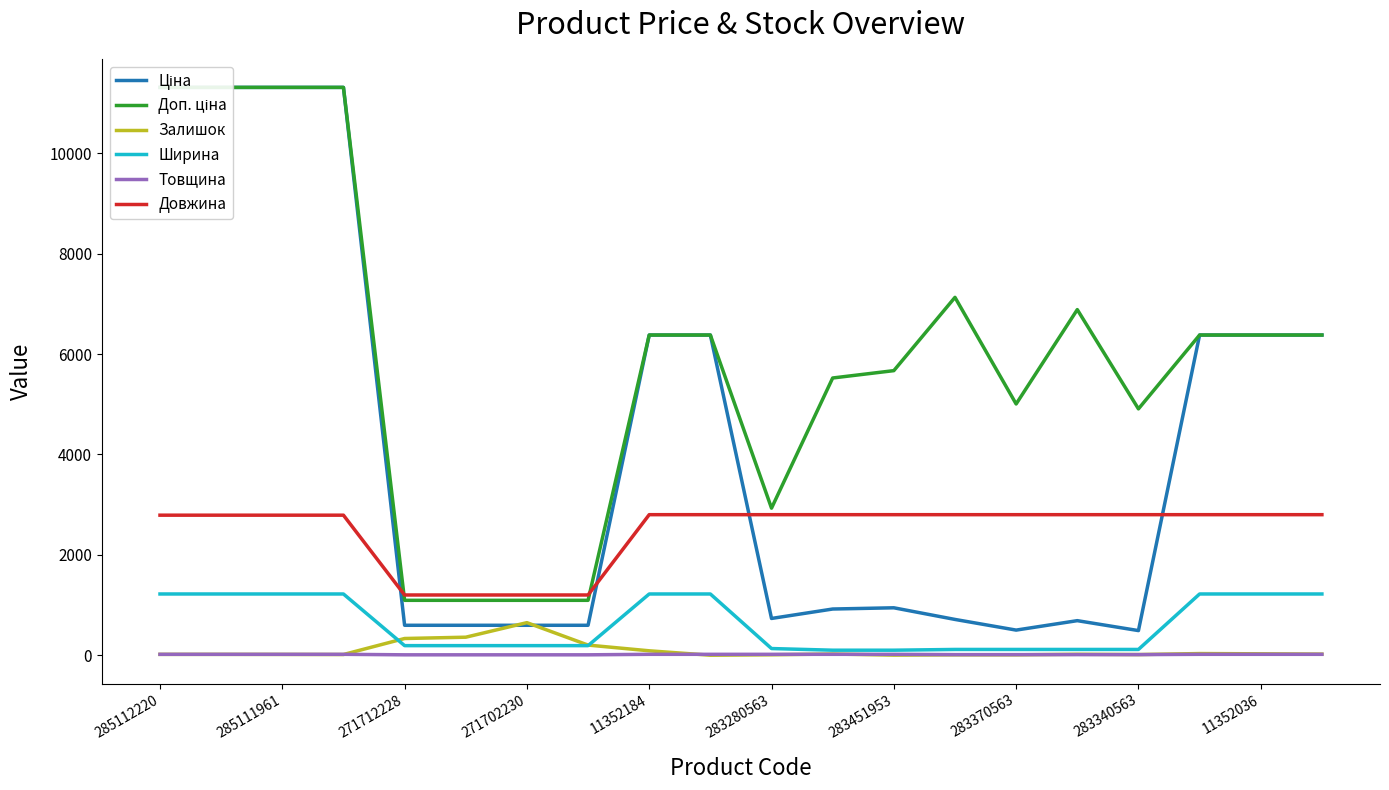

What is the value of the Товщина point at the 15th from the left?

12.0